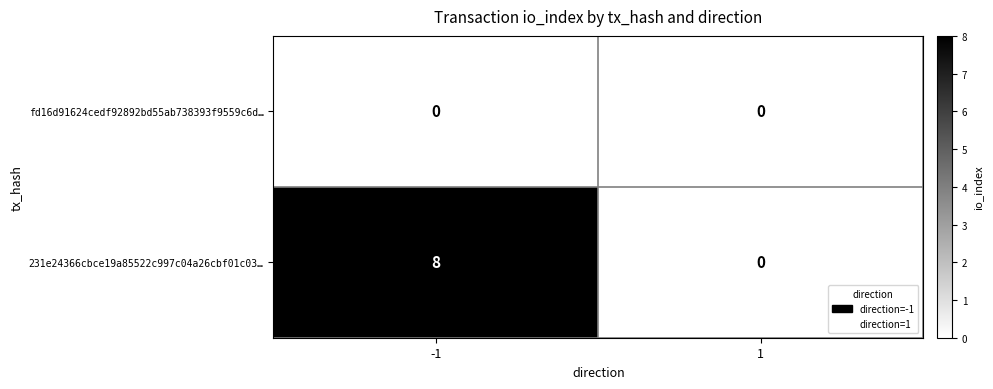

Reading left to right, extract all data points from this chart.

fd16d91624cedf92892bd55ab738393f9559c6d…: -1=0	1=0
231e24366cbce19a85522c997c04a26cbf01c03…: -1=8	1=0